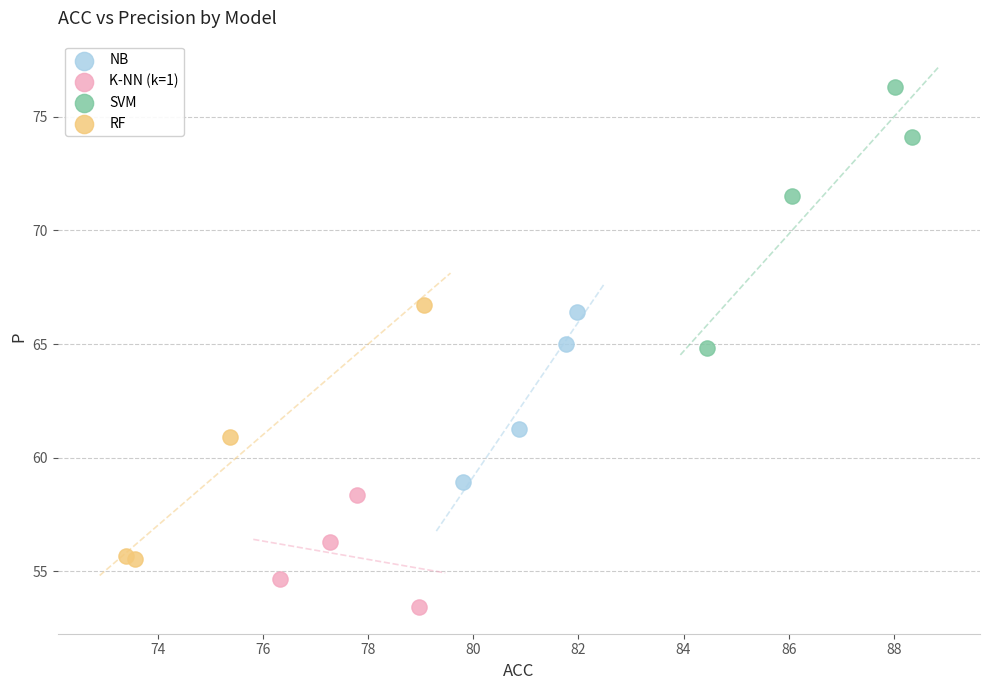

Which series contains the lowest Y value?

K-NN (k=1)